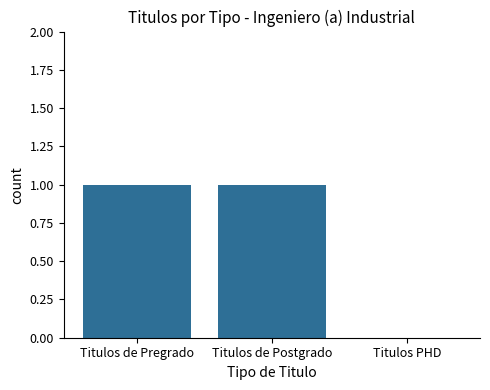

What is the maximum value shown in the chart?

1